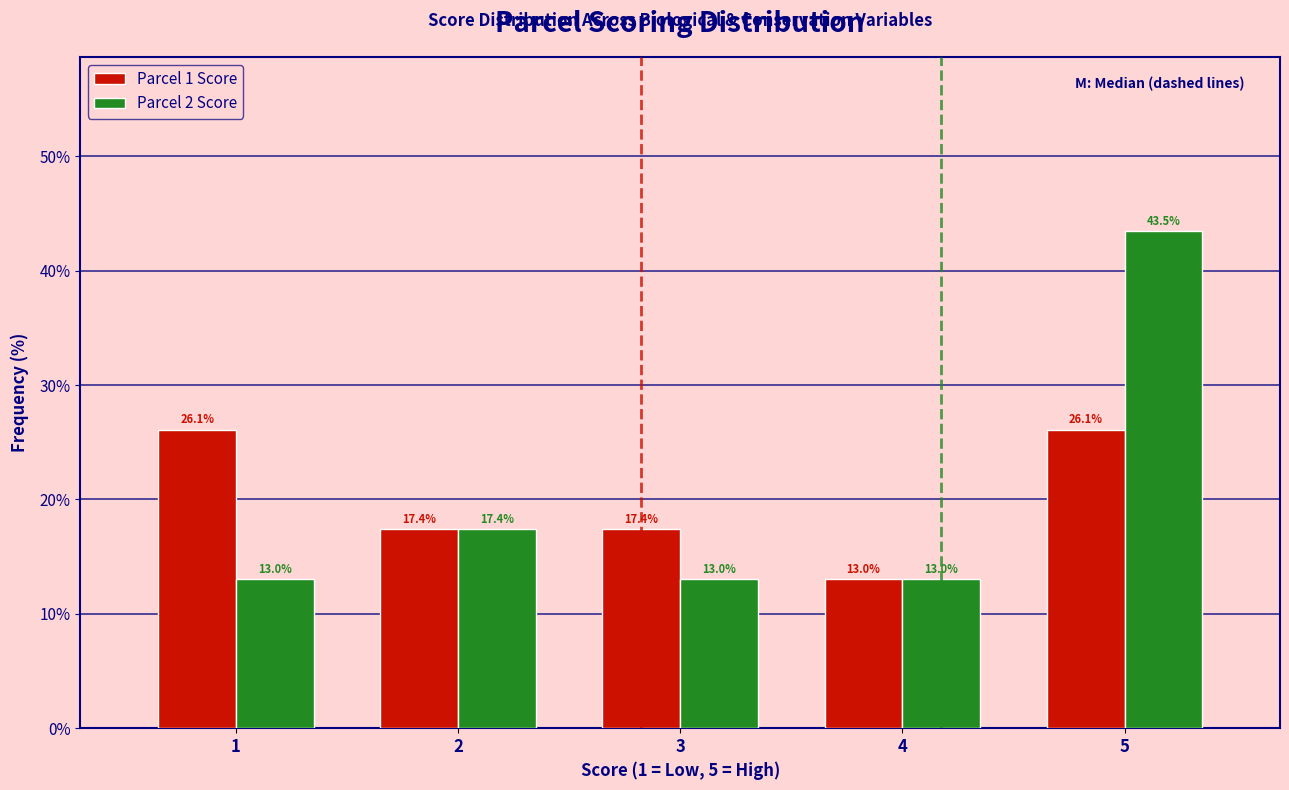

Reading left to right, what are all the values shown in this chart?

Parcel 1 Score: 1=26.1	2=17.4	3=17.4	4=13.0	5=26.1
Parcel 2 Score: 1=13.0	2=17.4	3=13.0	4=13.0	5=43.5